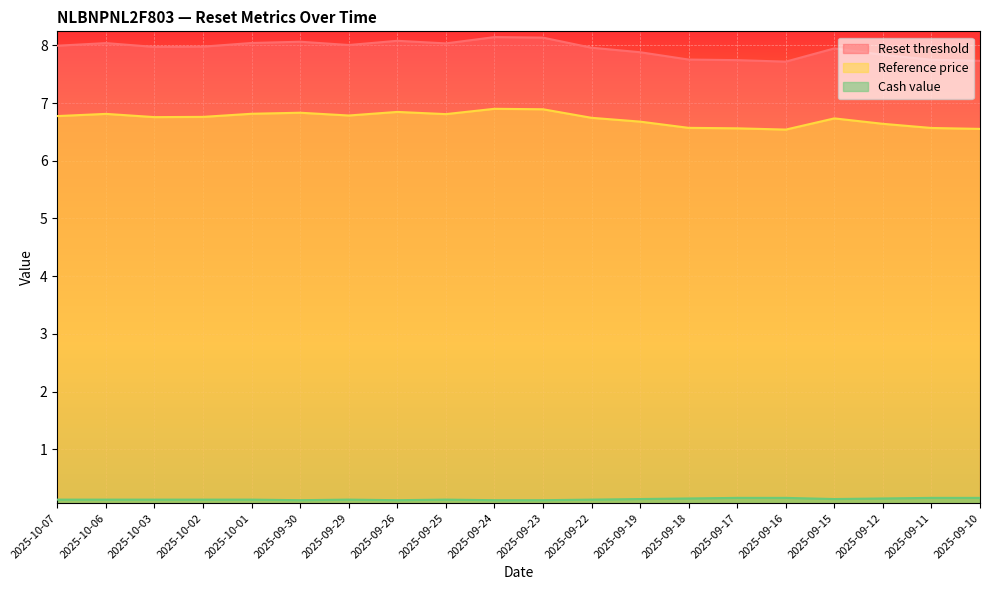

In Cash value, how many points are higher than both neighbors (excluding endpoints)?

2